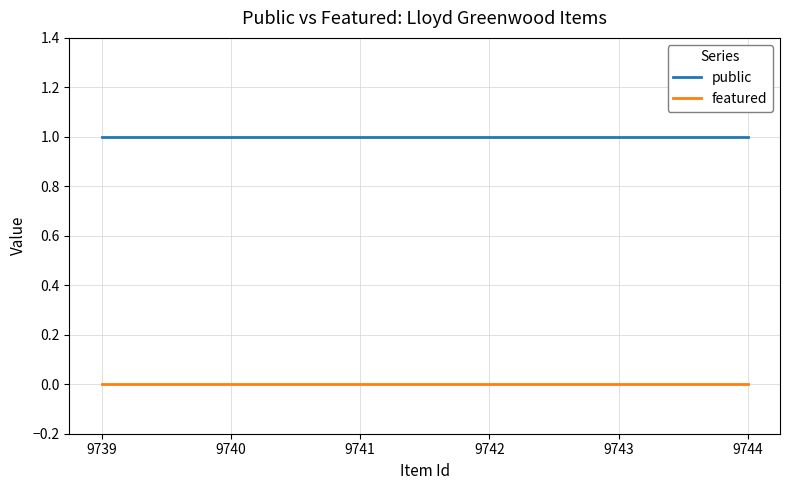

Is this an area chart (filled region under the line)?

No